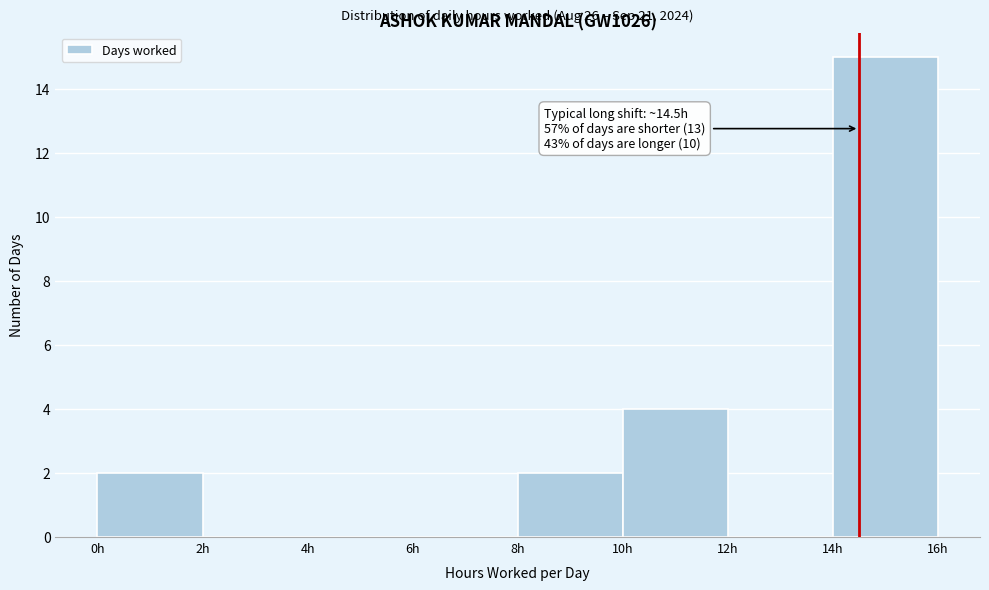

Over which range of the x-axis is the bar tallest?

14 to 16